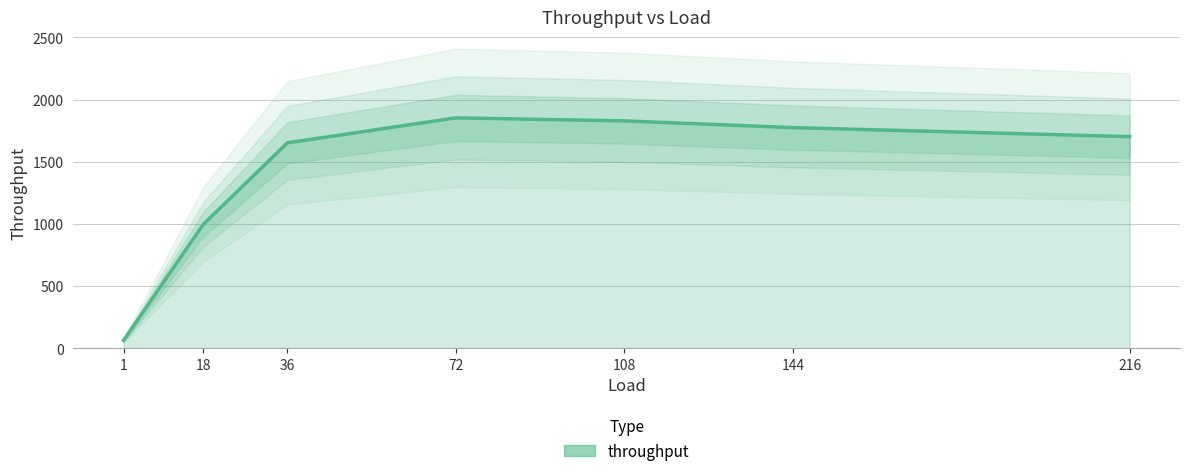

Reading right to left, what are all the values shown in this chart?

1702.2	1775.0	1828.9	1853.2	1652.4	995.9	64.9